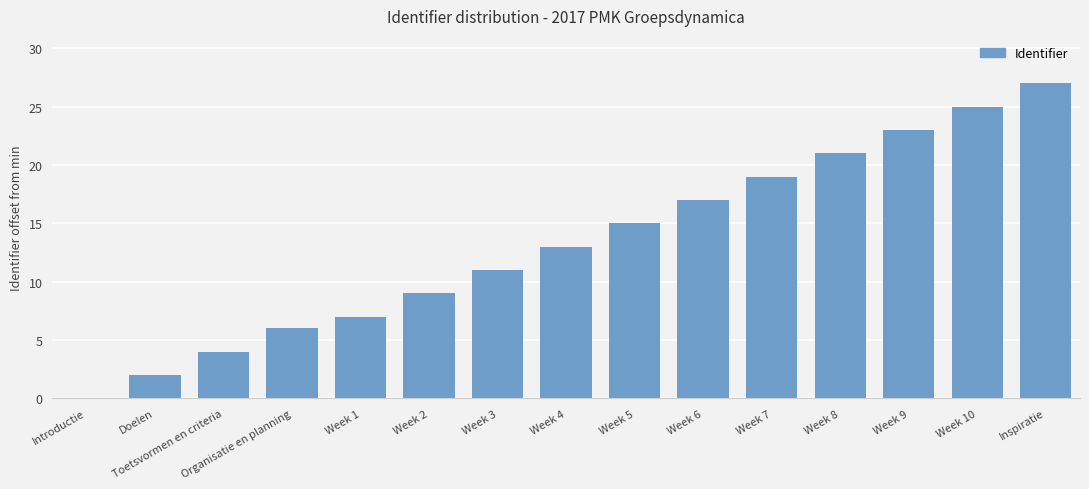

At which category does the chart reach its peak across all series?

Inspiratie